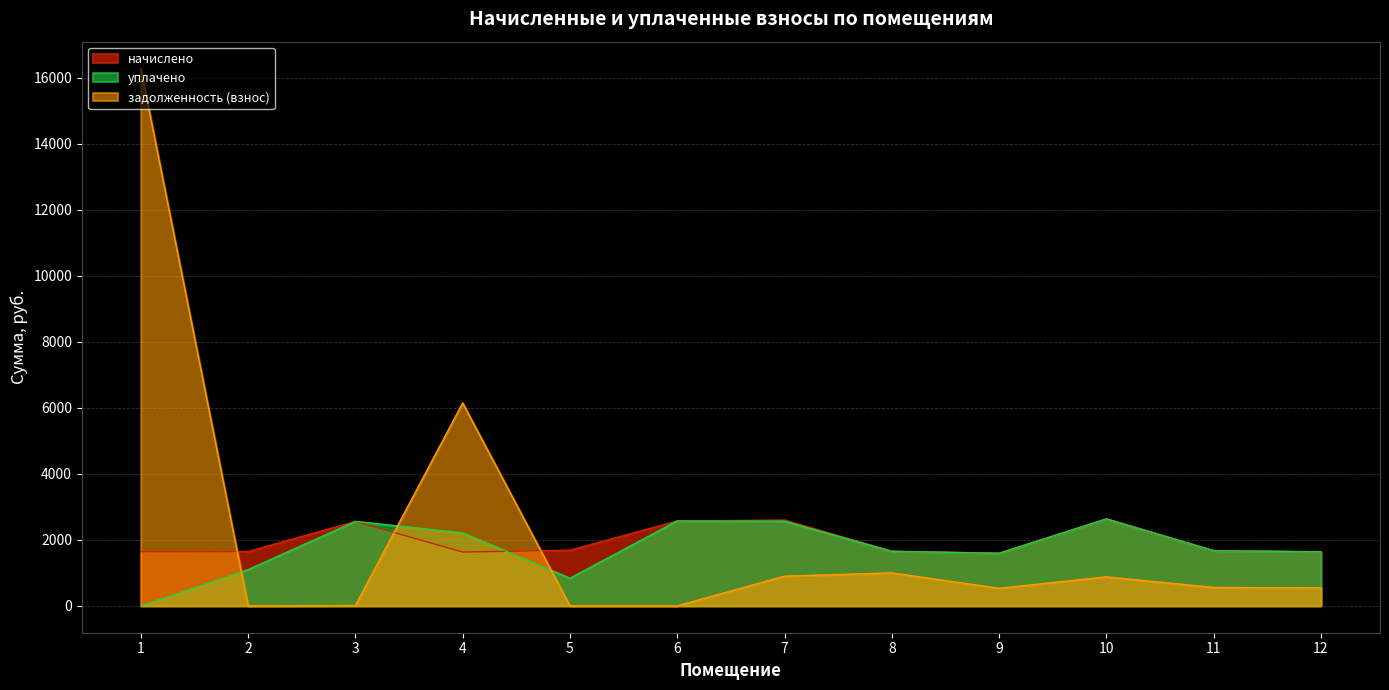

Reading left to right, extract all data points from this chart.

начислено: 1642.4	1646.0	2558.9	1631.4	1686.4	2573.5	2599.2	1653.4	1594.7	2635.9	1671.7	1638.7
уплачено: 0.0	1097.4	2558.9	2213.3	837.6	2573.5	2566.2	1653.5	1594.7	2635.9	1671.7	1638.7
задолженность (взнос): 16286.4	0.1	10.3	6149.9	0.0	0.0	899.5	998.3	531.6	878.6	557.2	546.2